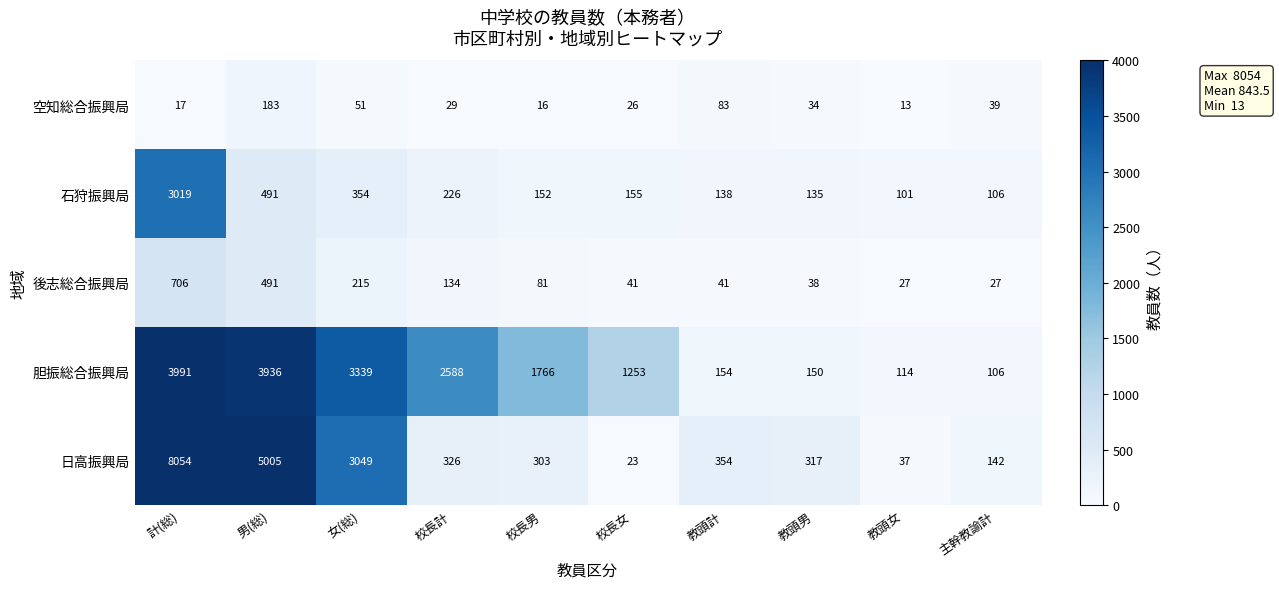

What is the difference between the highest and lowest values at 教頭女?

101